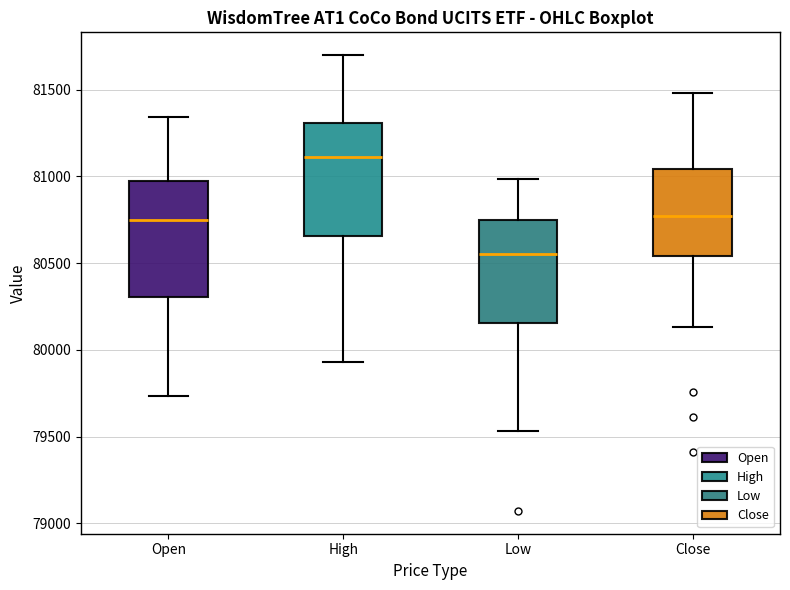

Reading left to right, transcribe this box plot: for each box, give where its median line is, the range the box spans, and where its two whiskers end, as read against the y-axis. The values are not printed on the chart, so give them approximately, as read against the axis.

Open: median 80750, box 80300 to 80950, whiskers 79750 to 81350
High: median 81100, box 80650 to 81300, whiskers 79950 to 81700
Low: median 80550, box 80150 to 80750, whiskers 79550 to 81000
Close: median 80750, box 80550 to 81050, whiskers 80150 to 81500